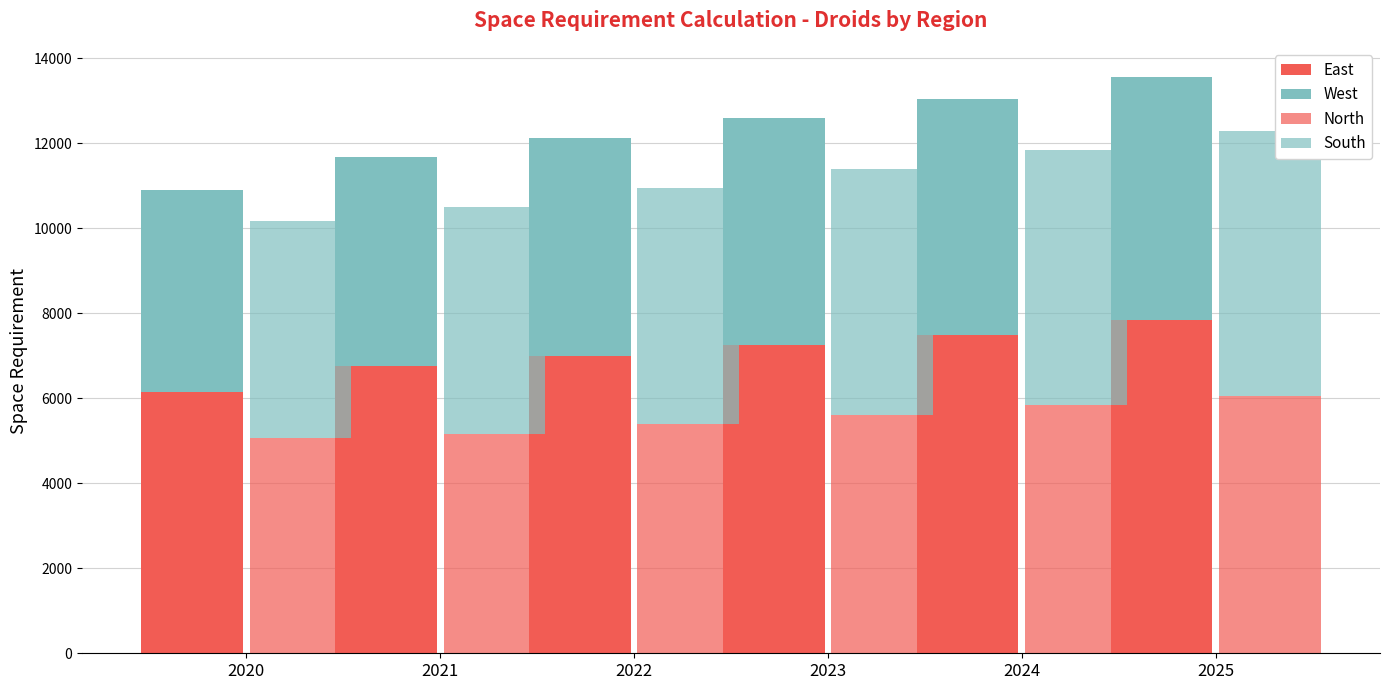

Reading left to right, transcribe all the data shown in this chart.

East: 2020=6137.6	2021=6750.0	2022=7000.0	2023=7250.0	2024=7500.0	2025=7833.3
West: 2020=4764.1	2021=4933.3	2022=5133.3	2023=5333.3	2024=5533.3	2025=5733.3
North: 2020=5075.4	2021=5166.7	2022=5388.9	2023=5611.1	2024=5833.3	2025=6055.6
South: 2020=5085.3	2021=5333.3	2022=5555.6	2023=5777.8	2024=6000.0	2025=6222.2